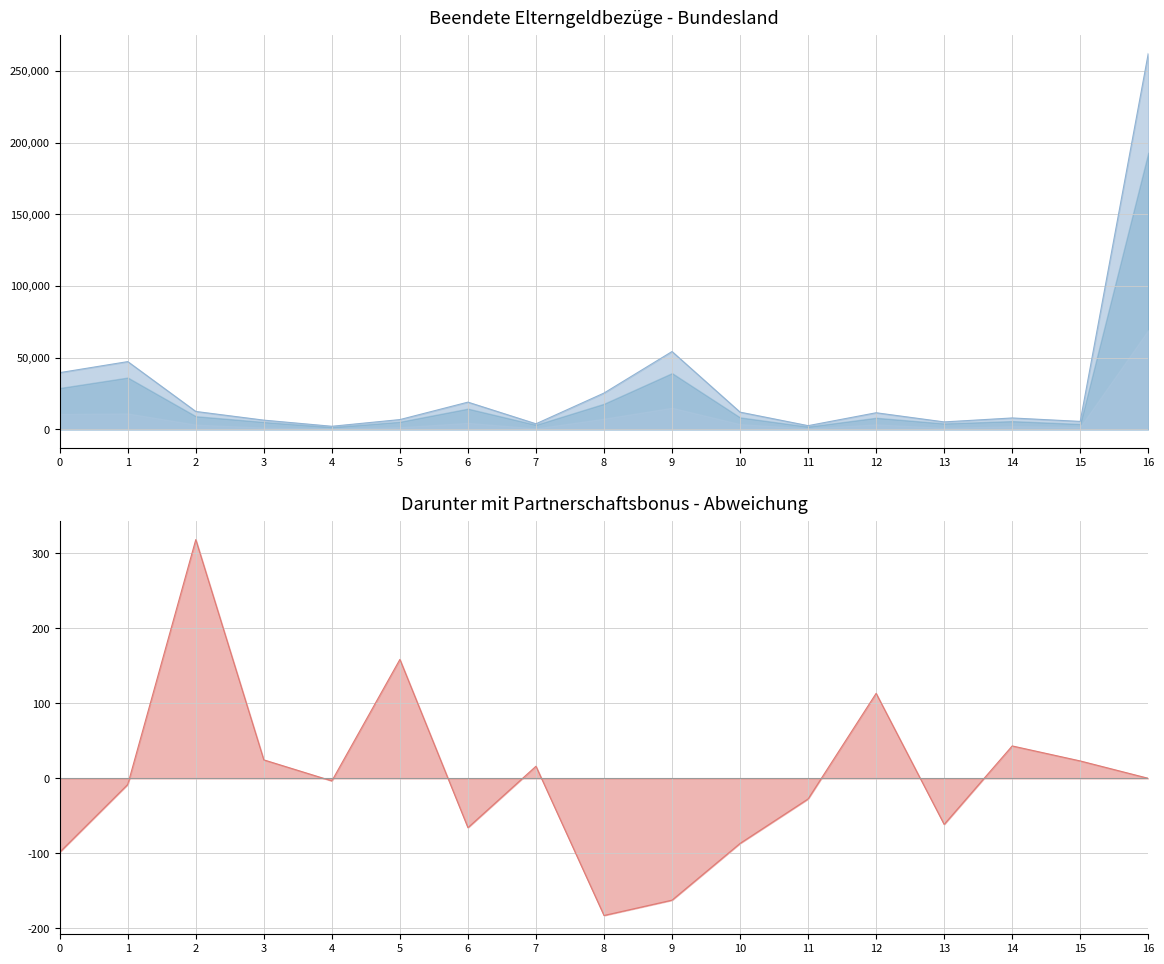

What is the maximum value shown in the chart?

262177